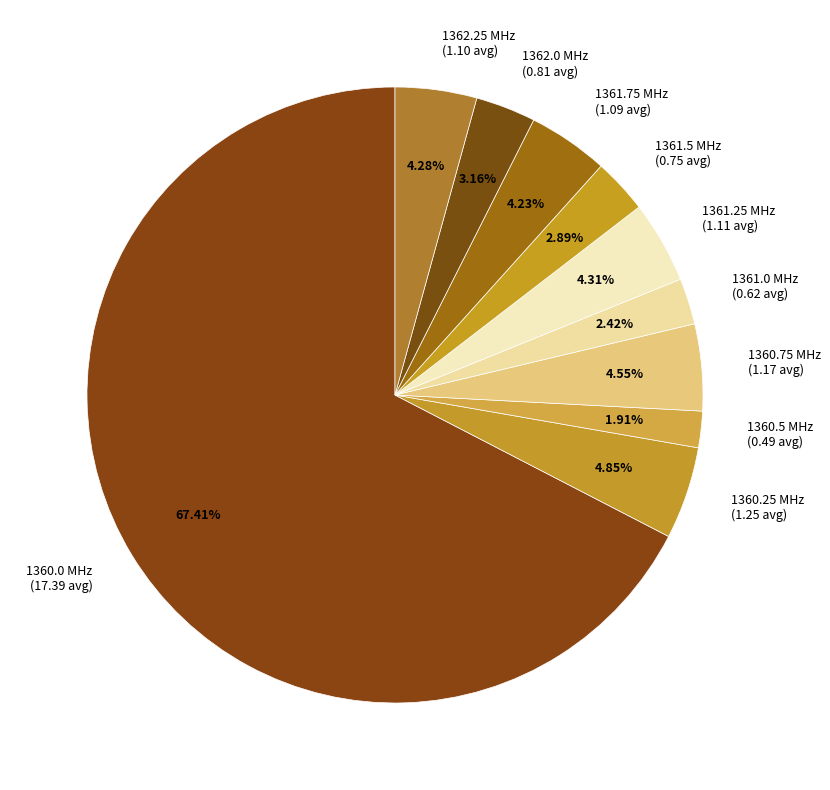

Is it true that 1361.75 is 4% of the pie?

True